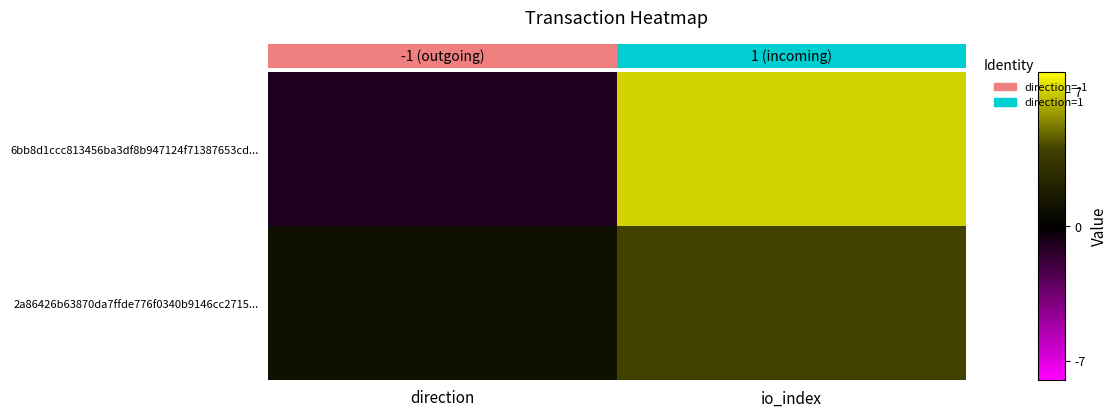

Count the number of data series in this chart.

2